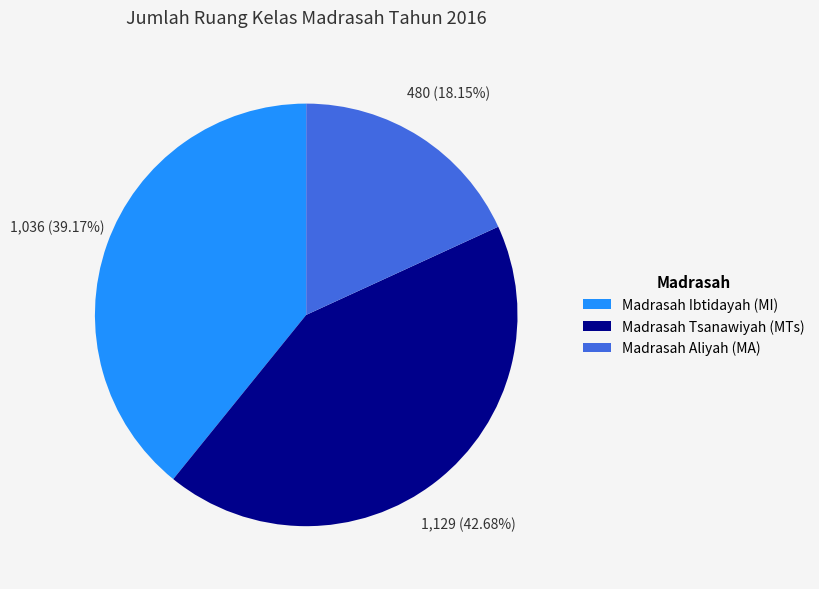

What percentage is NOT represented by Madrasah Tsanawiyah (MTs)?

57.3%